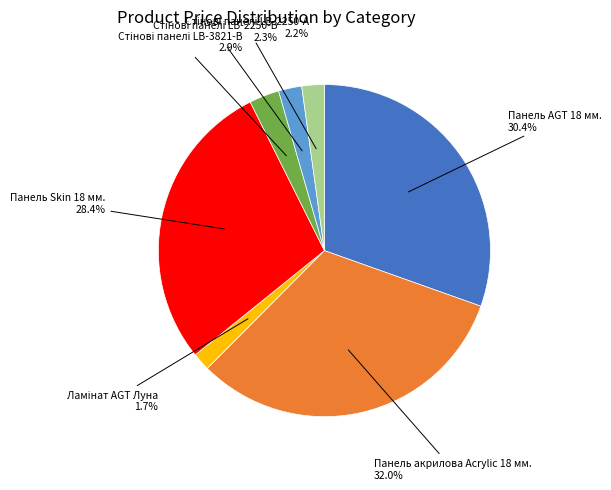

Does any single category account for the majority?

No